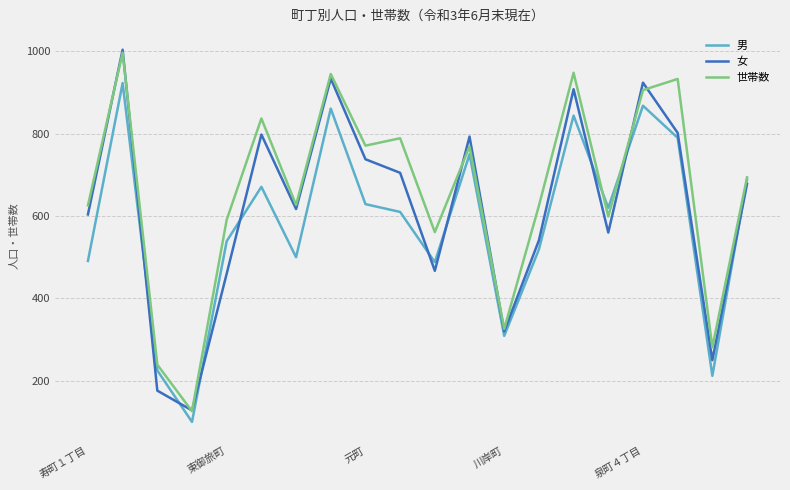

Which series has the widest spread of values?

女